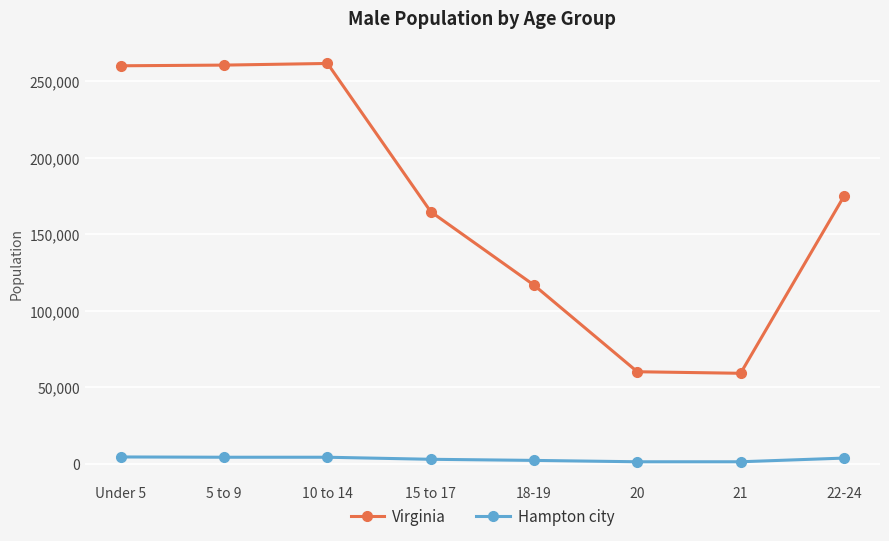

Rank the series by their maximum value, from highest to lowest.

Virginia, Hampton city